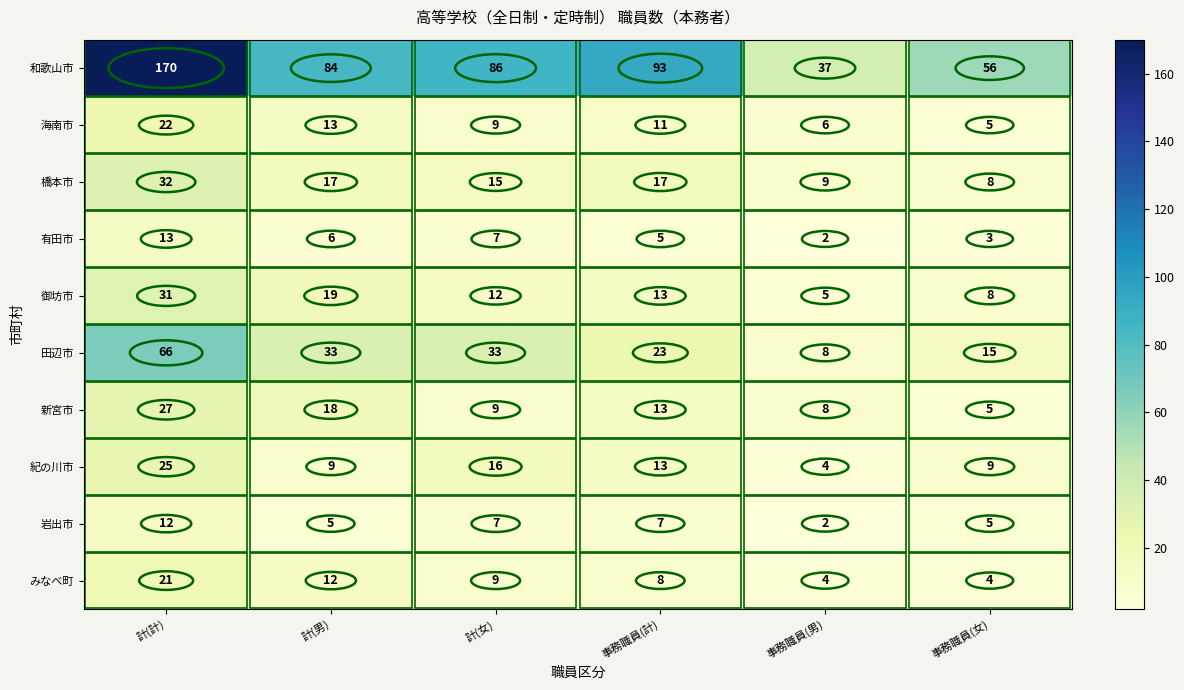

How many data points does each series have?

6